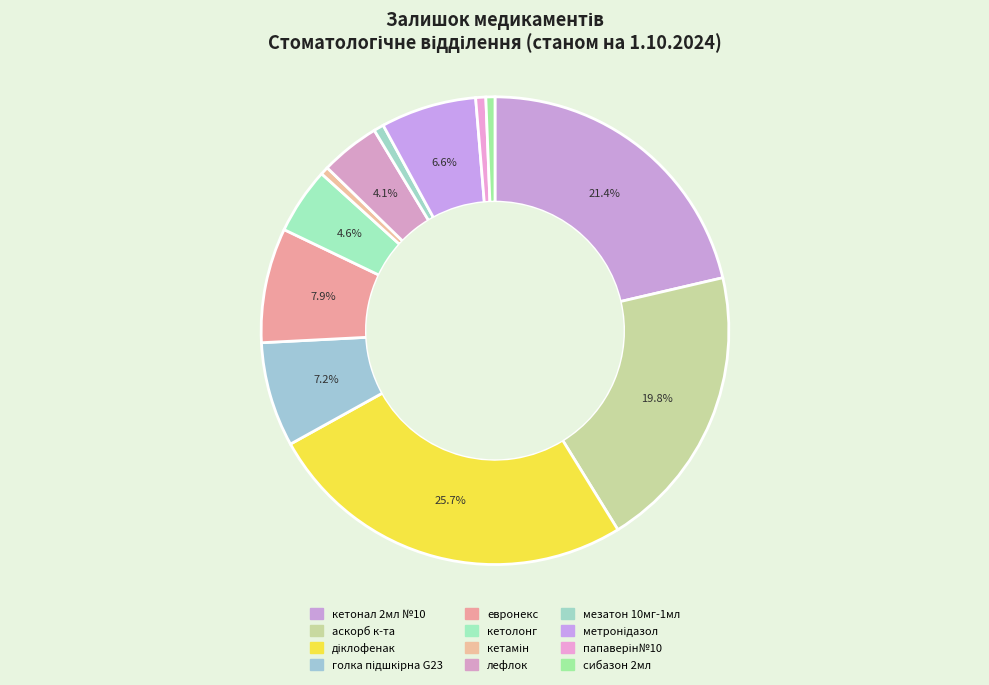

Rank the categories by value from lowest to highest.

кетамін, сибазон 2мл, мезатон 10мг-1мл, папаверін№10, лефлок, кетолонг, метронідазол, голка підшкірна G23, евронекс, аскорб к-та, кетонал 2мл №10, діклофенак